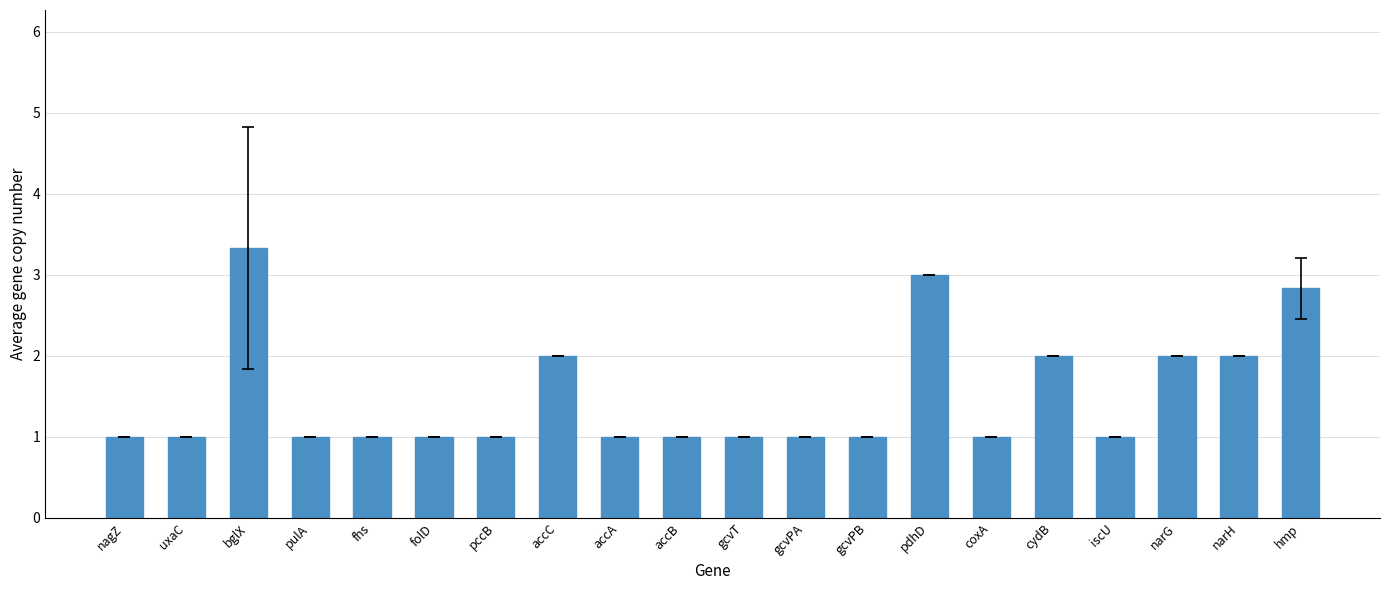

What is the greatest value displayed?

3.3